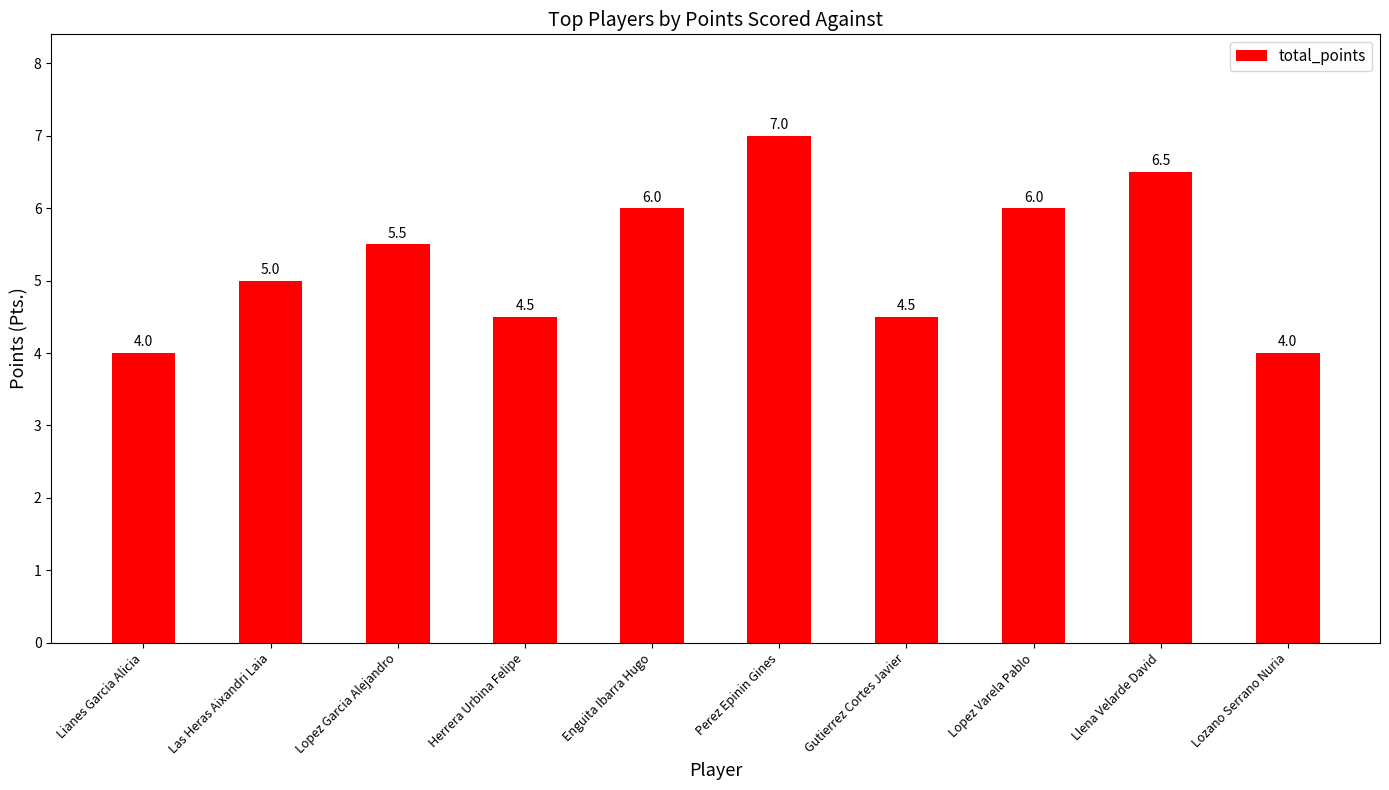

What position from the right is Lozano Serrano Nuria?

1